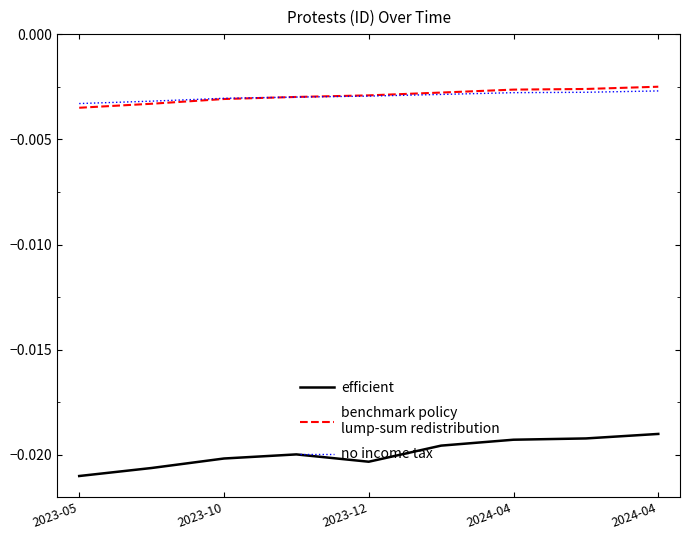

How many lines are shown in the chart?

3